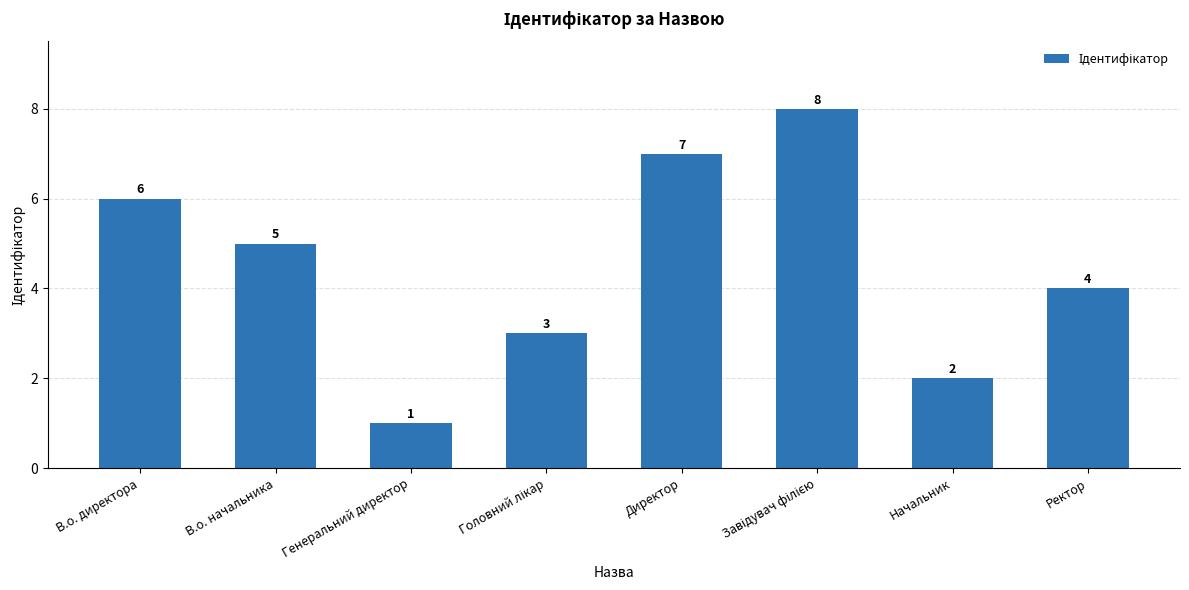

What is the sum of all values?

36